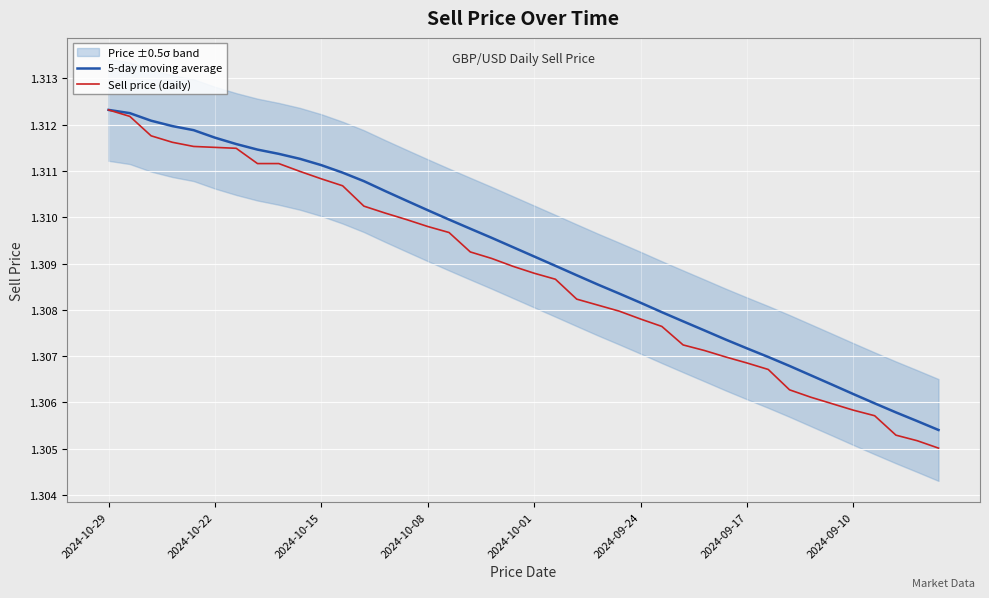

Rank the series by their maximum value, from highest to lowest.

5-day moving average, Sell price (daily)